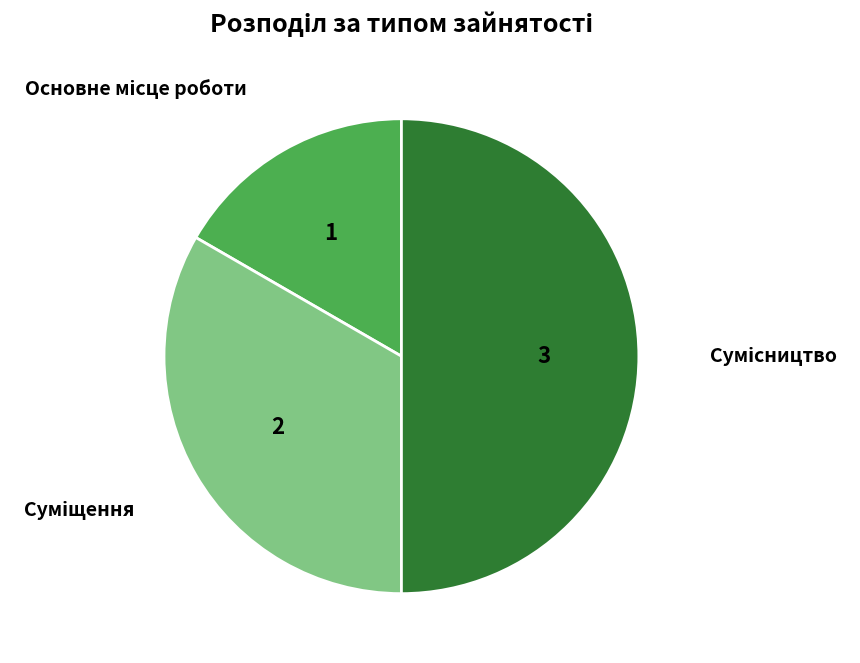

Is there a majority slice in this chart?

No